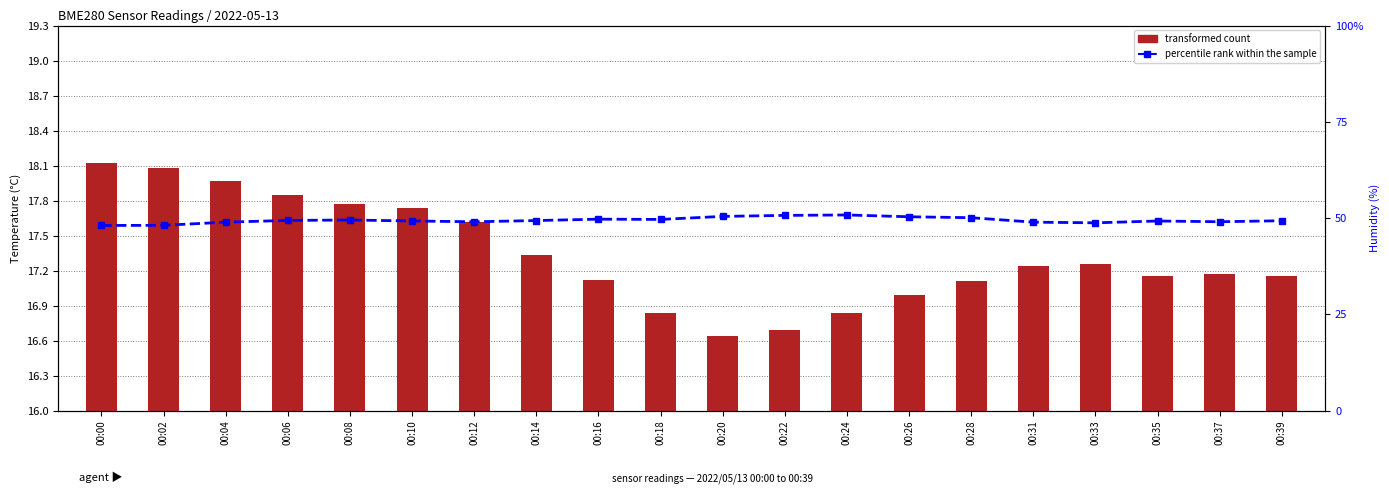

At which category is the sum across all series the highest?

00:24